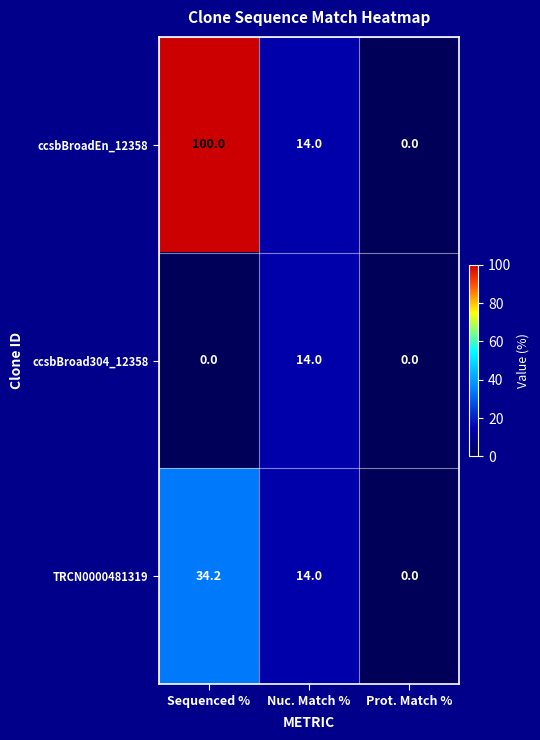

Which series has the widest spread of values?

ccsbBroadEn_12358